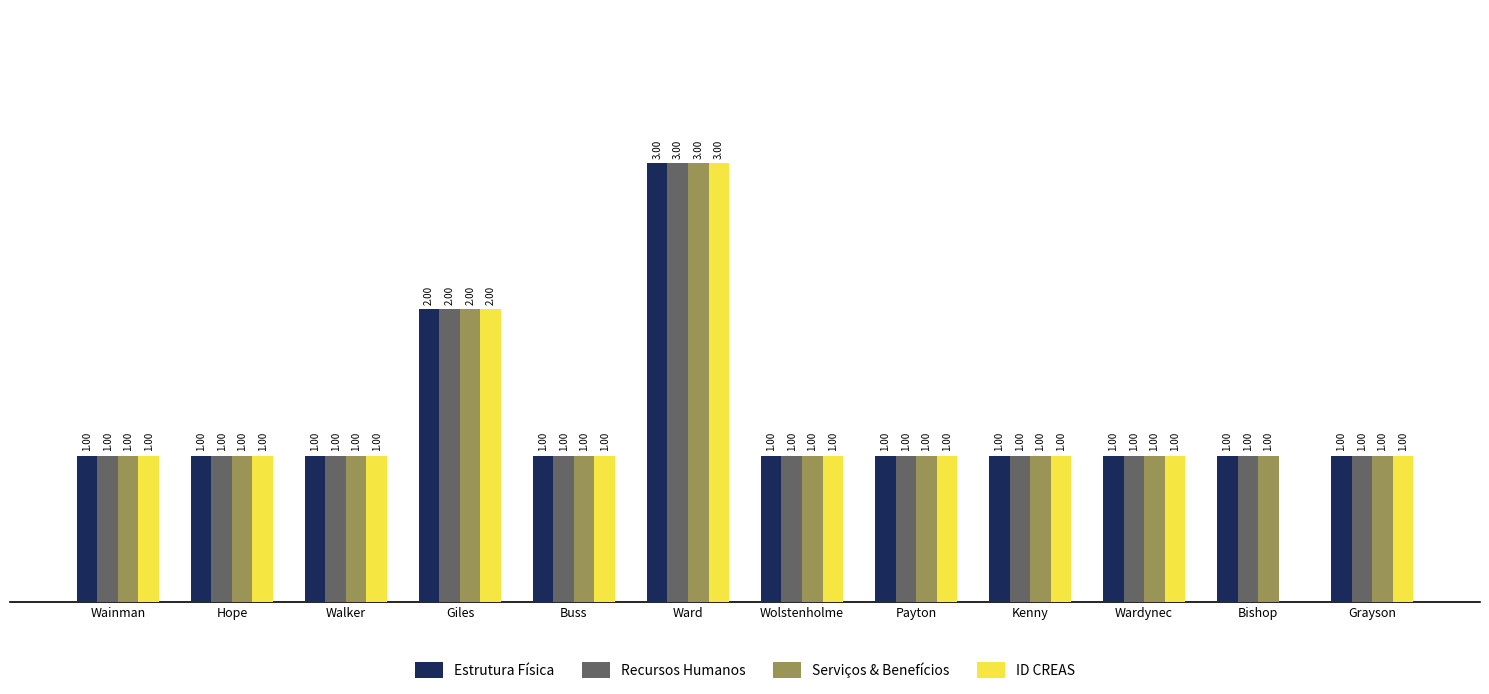

Where is Serviços & Benefícios nearest to the value 2?

Giles